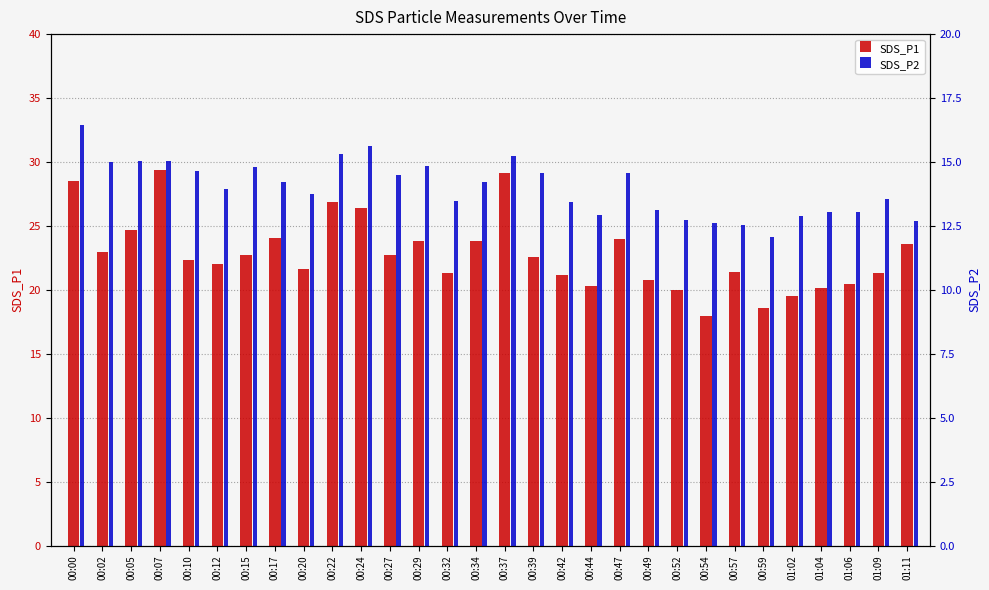

Which series has the largest total across all categories?

SDS_P1